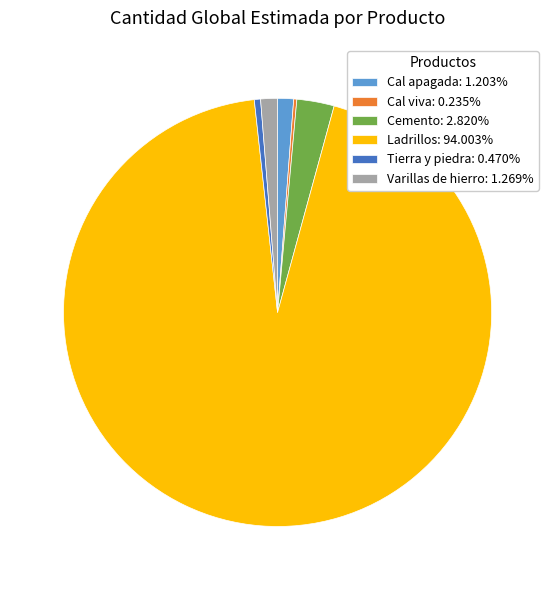

Which has a higher value, Ladrillos or Varillas de hierro?

Ladrillos